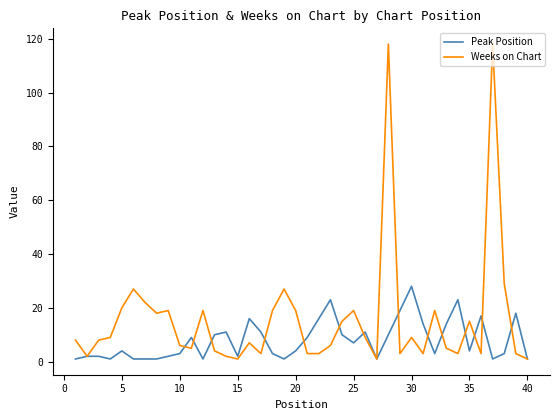

What is the maximum value for Weeks on Chart?

118